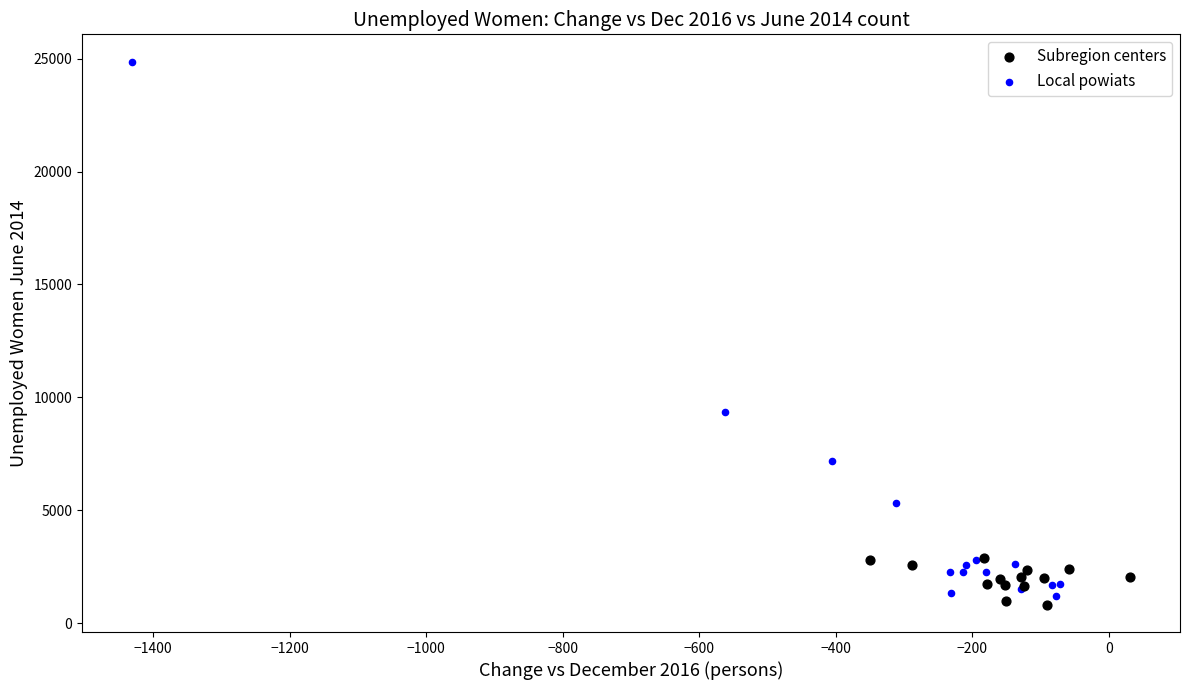

What are all the series names shown in the legend?

Subregion centers, Local powiats